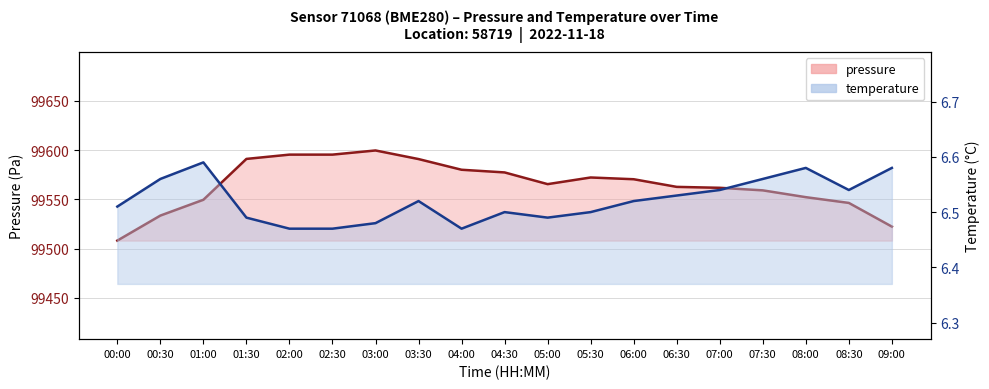

What is the label of the 4th point from the left?

01:30